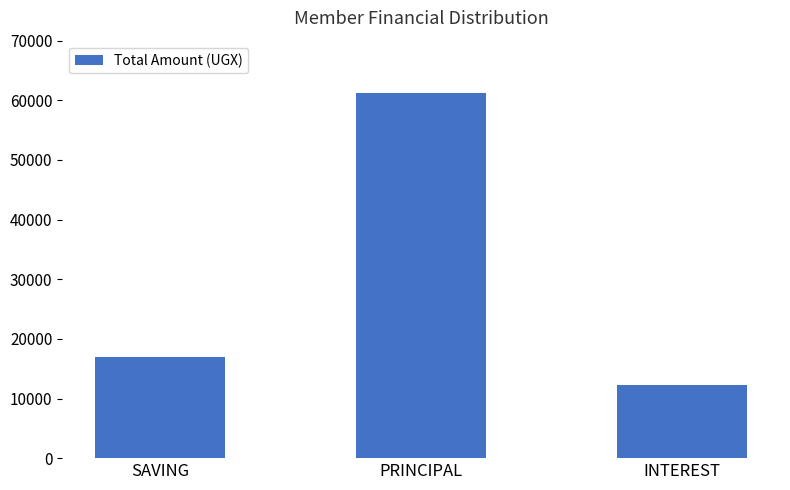

Does the chart contain any negative values?

No